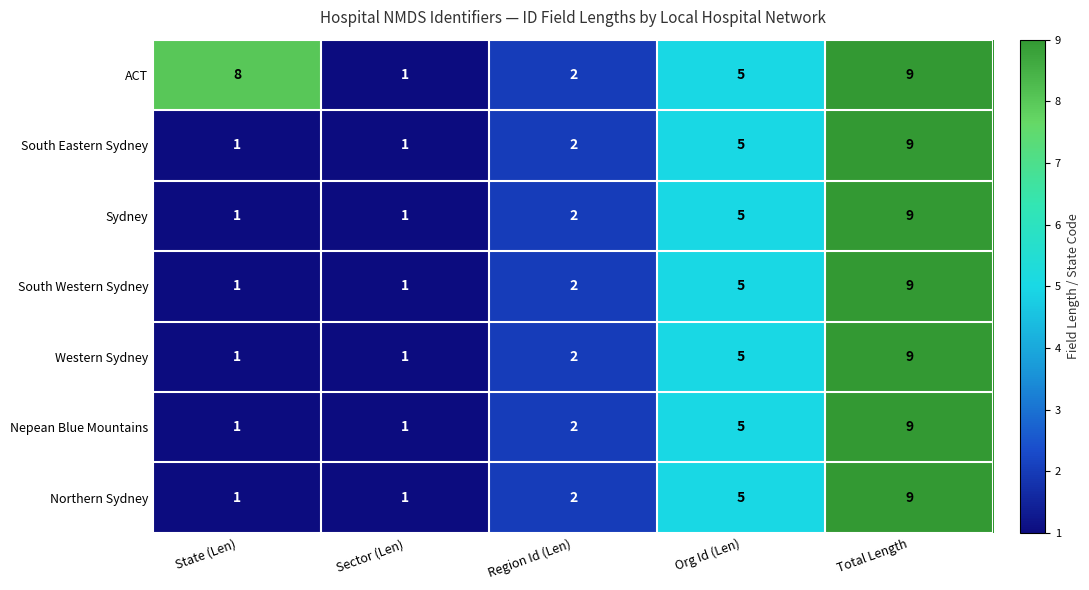

Which series has the largest total across all categories?

ACT